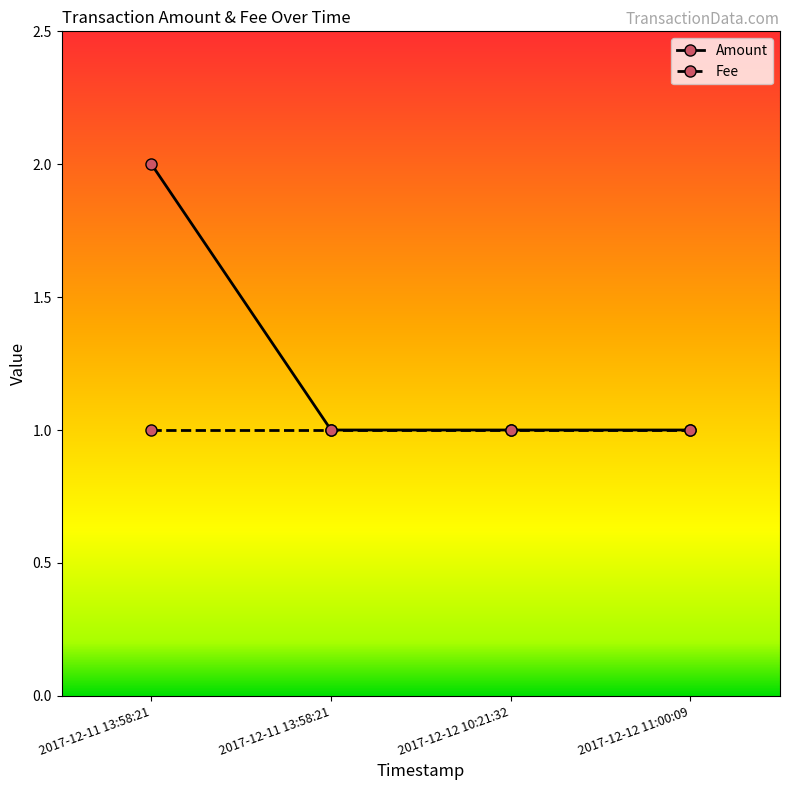

How many lines are shown in the chart?

2